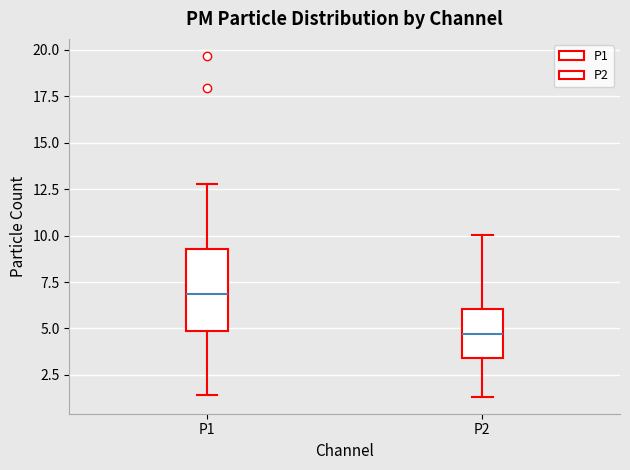

Reading left to right, transcribe this box plot: for each box, give where its median line is, the range the box spans, and where its two whiskers end, as read against the y-axis. The values are not printed on the chart, so give them approximately, as read against the axis.

P1: median 7.0, box 5.0 to 9.5, whiskers 1.5 to 13.0
P2: median 4.5, box 3.5 to 6.0, whiskers 1.5 to 10.0